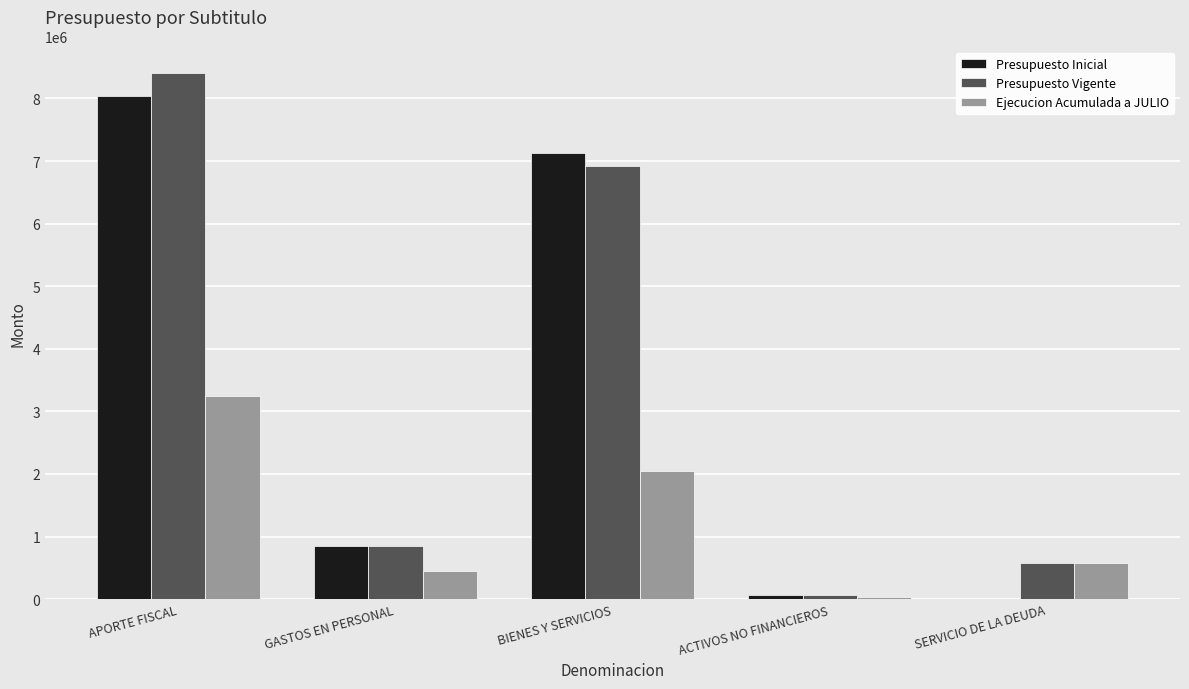

What is the maximum value shown in the chart?

8408993